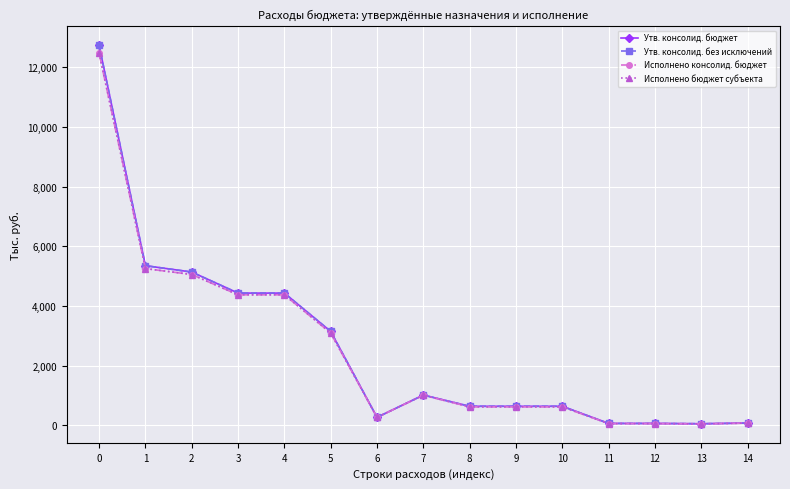

What is the lowest value of the Утв. консолид. без исключений series?

55.5